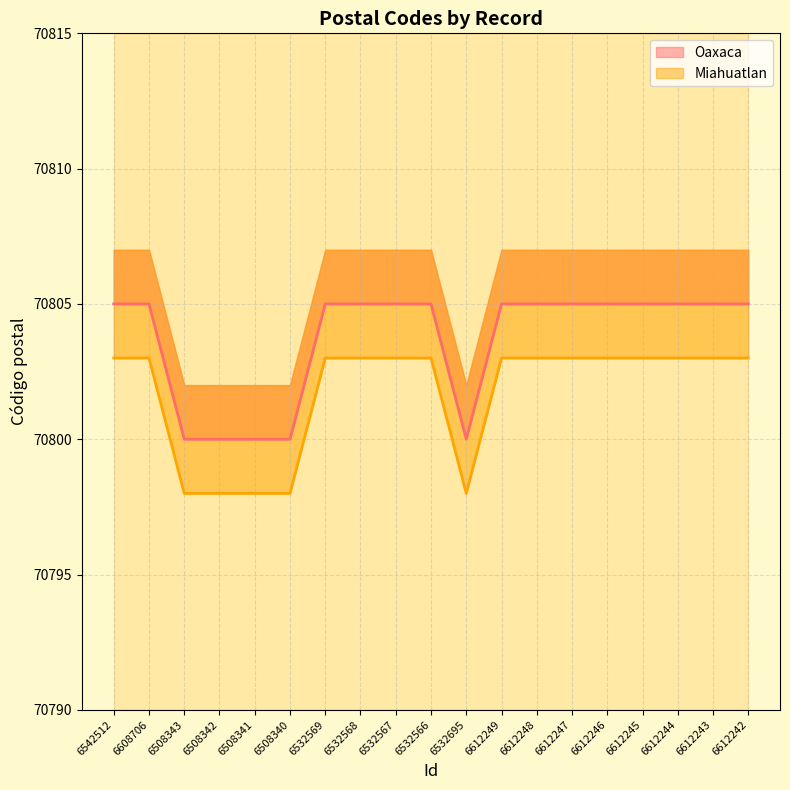

Count the Oaxaca values in the range 70800 to 70805.

19